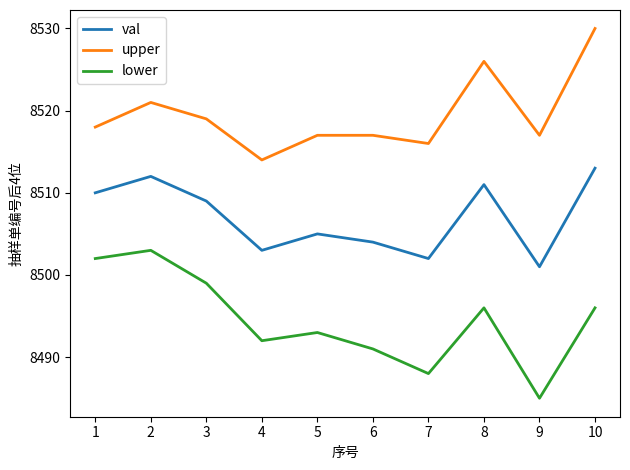

Is it true that val equals 2339 at 1?

False